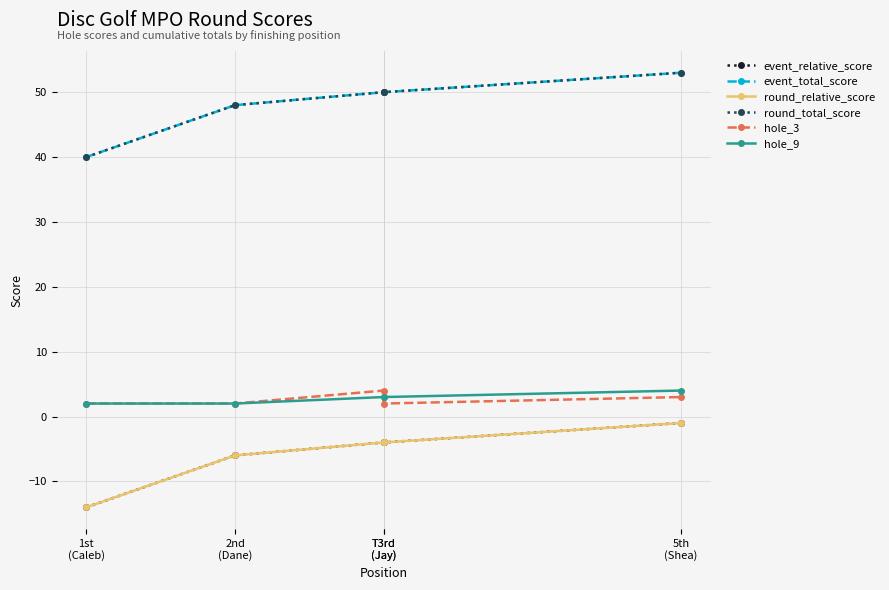

Reading left to right, list all the values displayed in this chart.

event_relative_score: -14	-6	-4	-4	-1
event_total_score: 40	48	50	50	53
round_relative_score: -14	-6	-4	-4	-1
round_total_score: 40	48	50	50	53
hole_3: 2	2	4	2	3
hole_9: 2	2	3	3	4